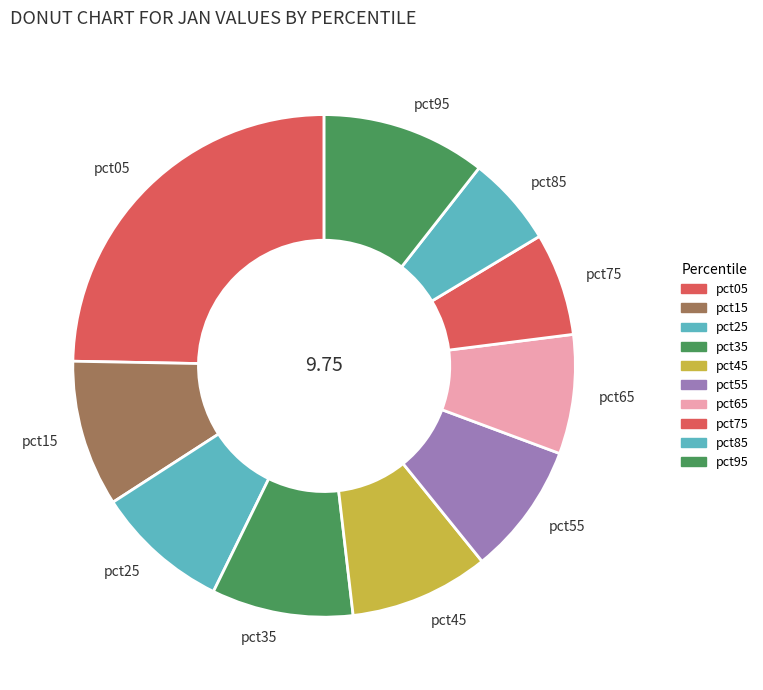

Count the number of slices in the pie.

10